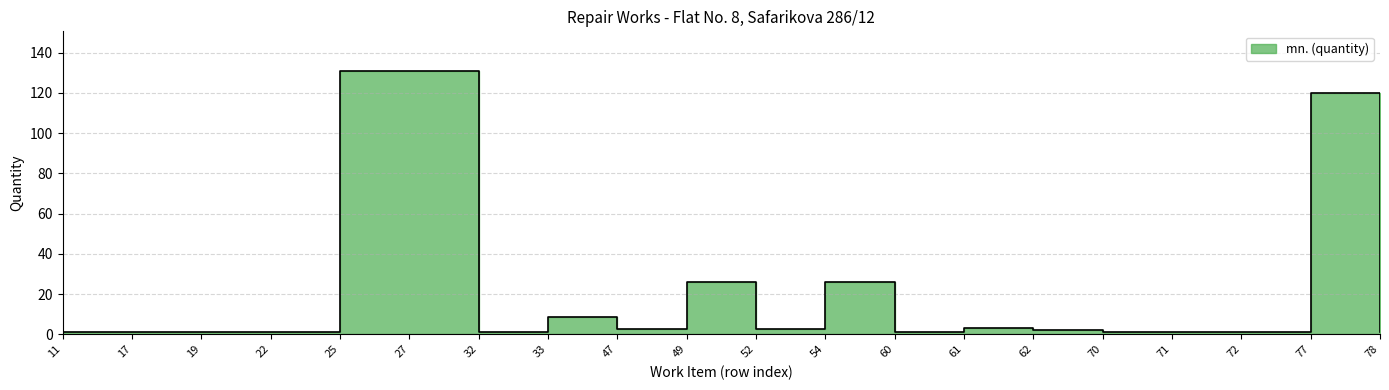

How many interior local peaks (higher than both neighbors) does the data have?

5